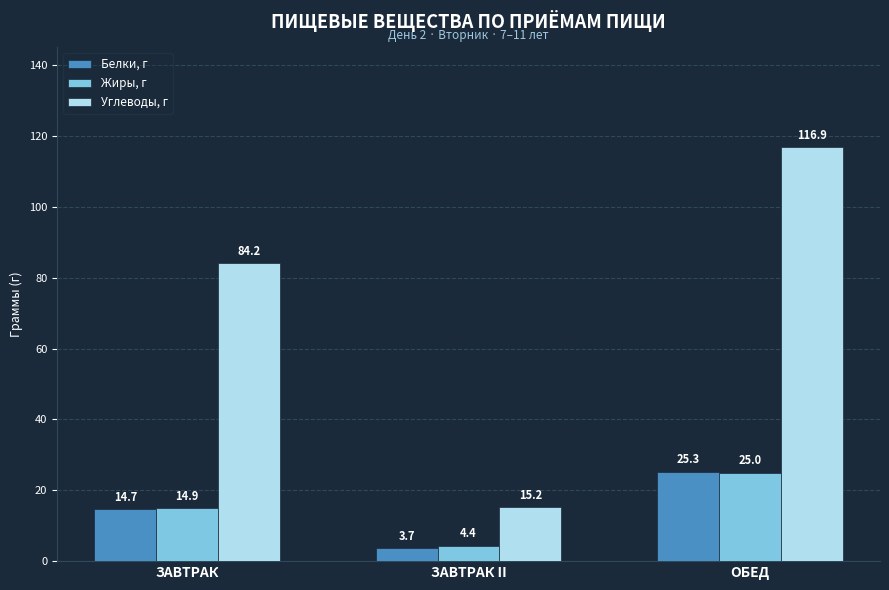

Are the bars horizontal?

No